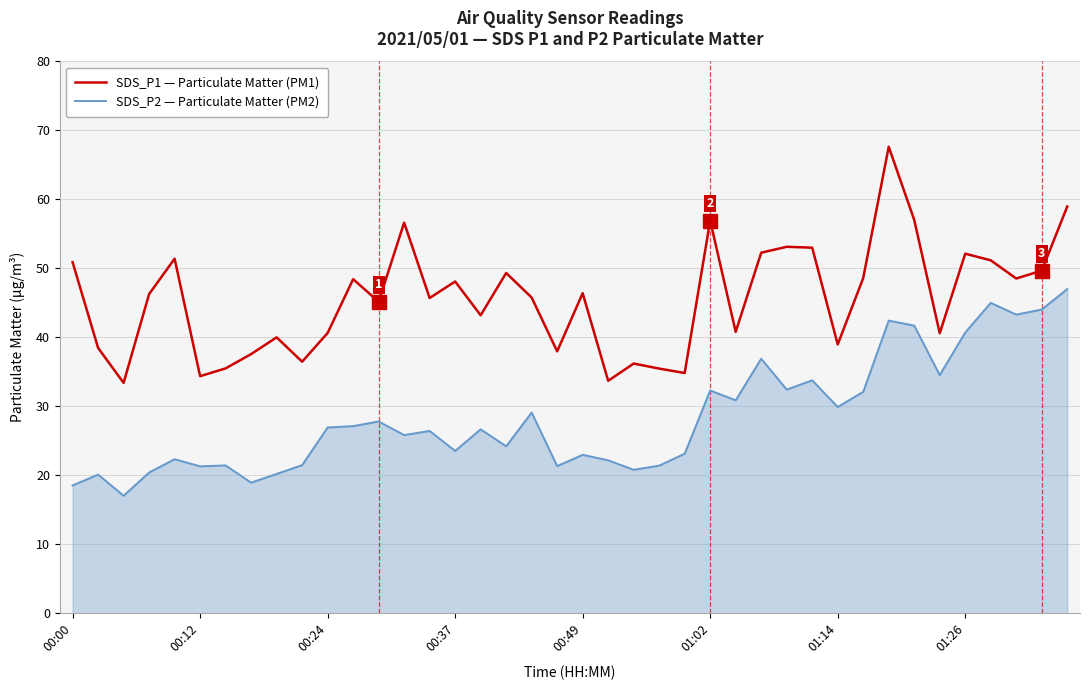

Which series has the largest range (max minus min)?

SDS_P1 — Particulate Matter (PM1)